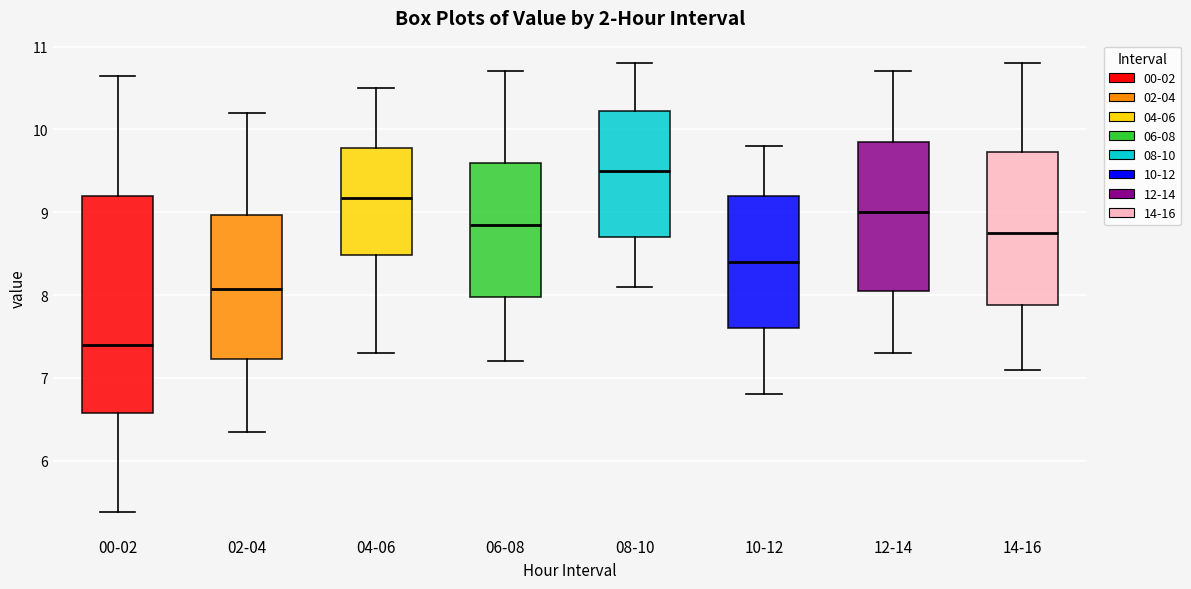

Comparing the boxes themselves (not the whiskers), which one is the tallest?

00-02